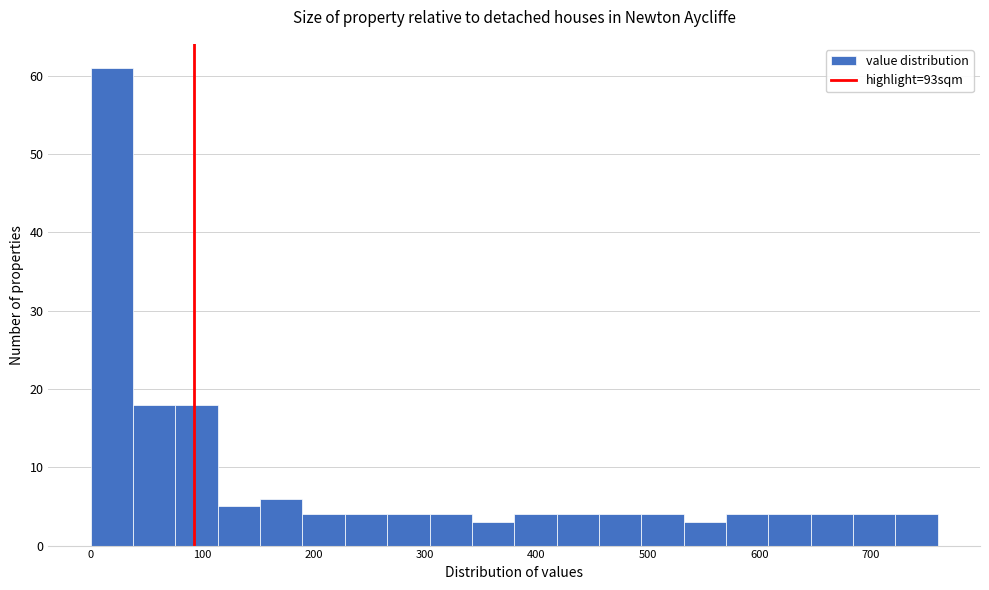

Read against the x-axis, roughly where is the centre of the tallest bar?

20